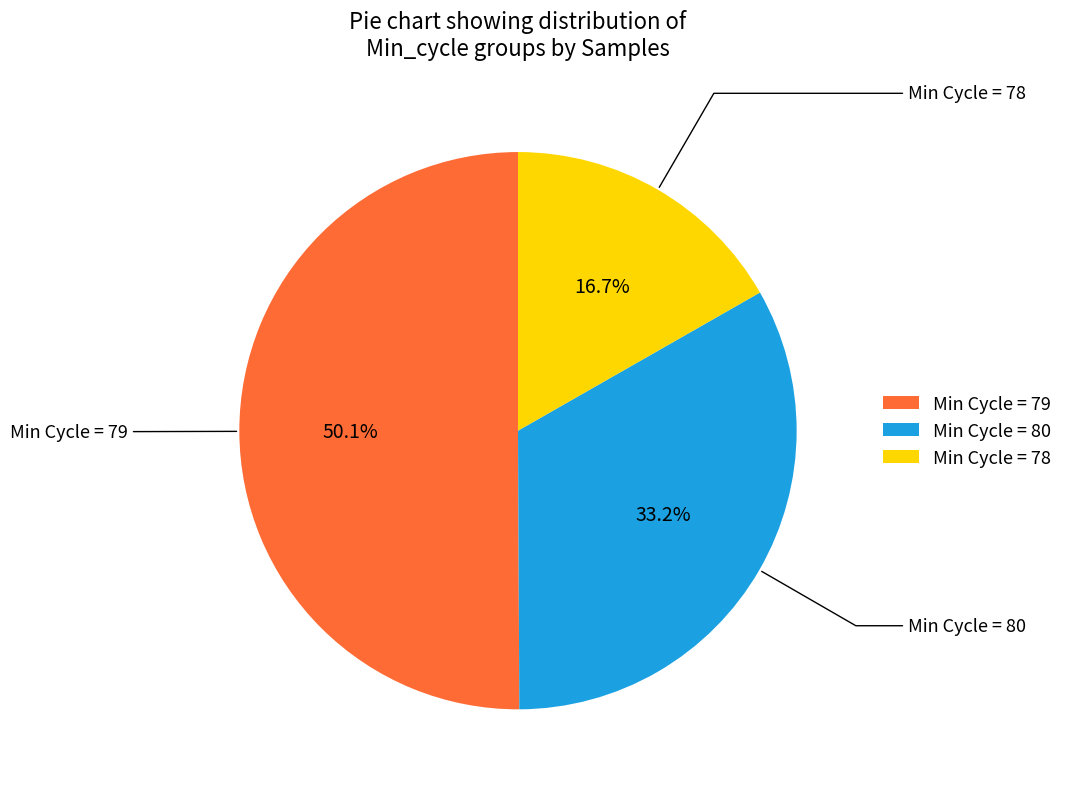

Which has a higher value, Min Cycle = 80 or Min Cycle = 79?

Min Cycle = 79